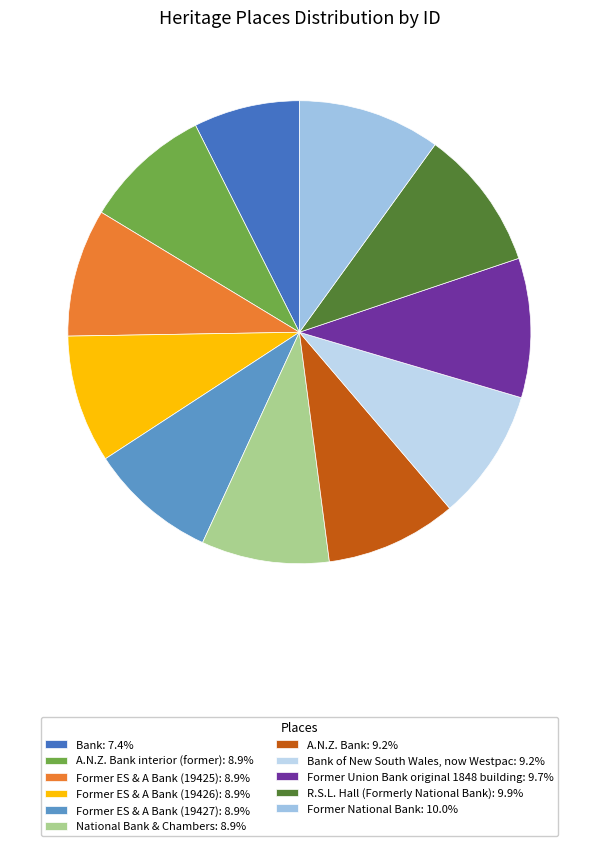

How many slices are in this pie chart?

11